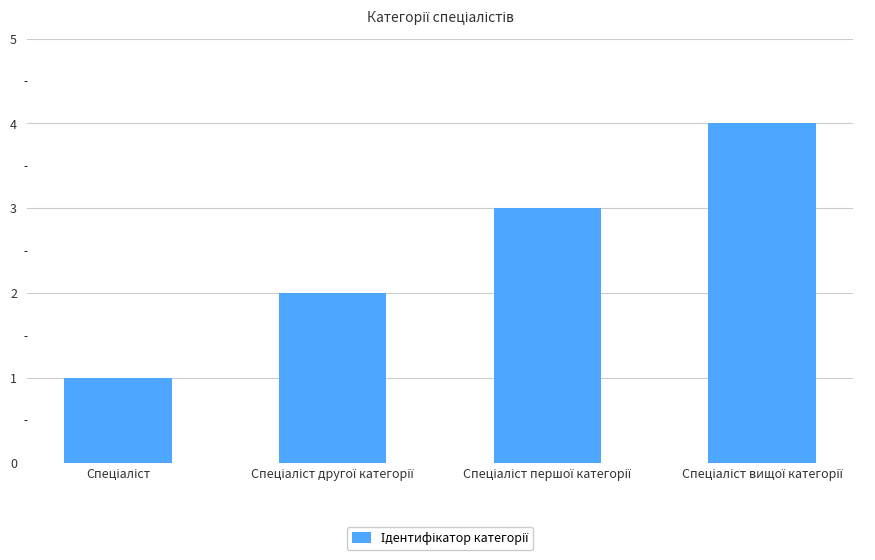

What is the sum of all values?

10